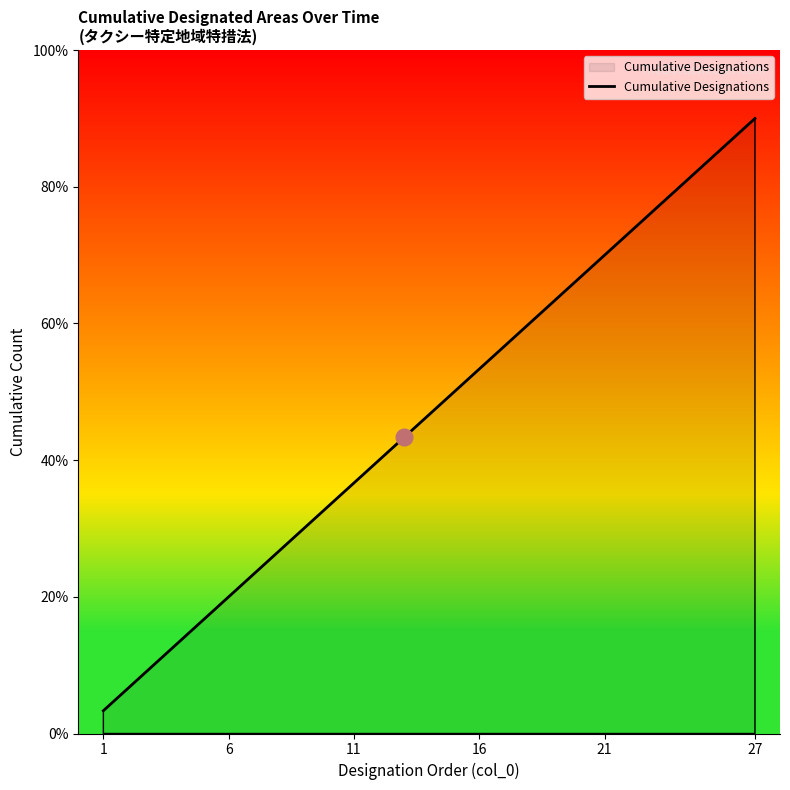

What is the smallest value displayed?

3.3